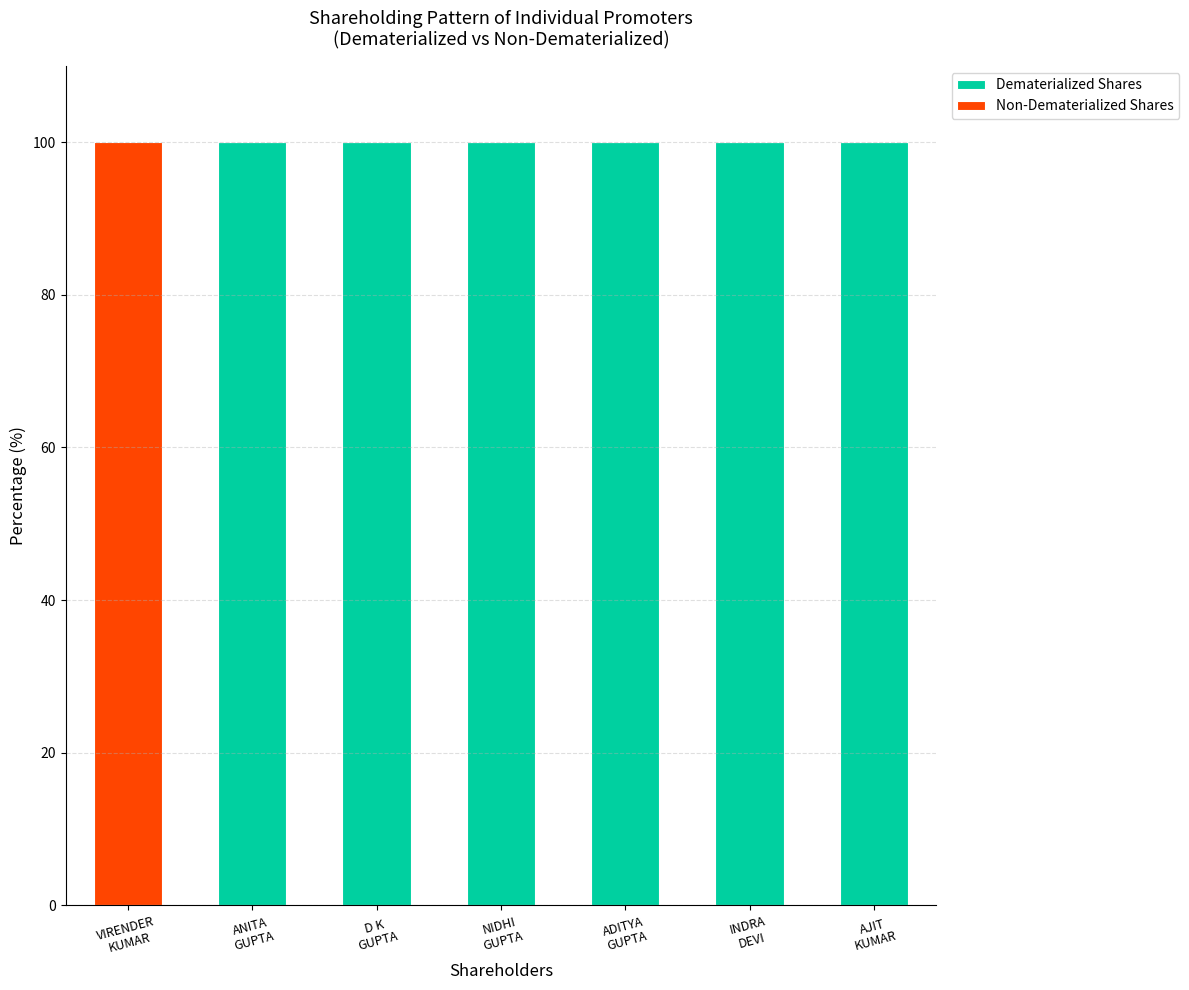

What is the sum of all Dematerialized Shares values?

600